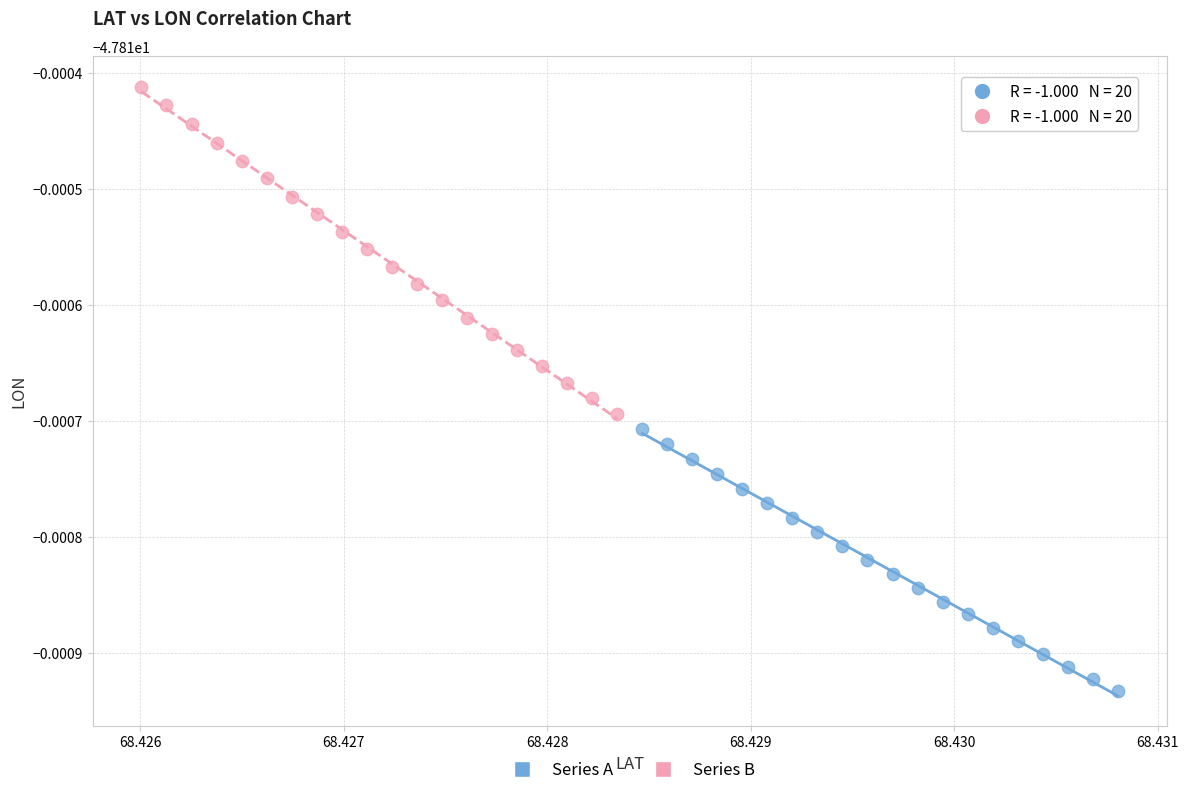

What are all the series names shown in the legend?

Series A, Series B